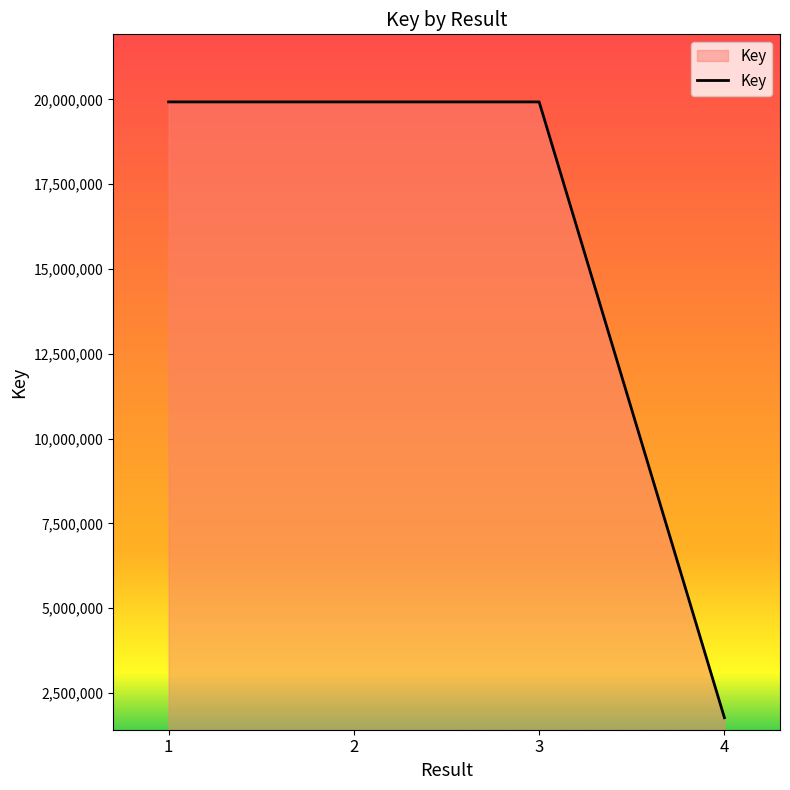

What is the approximate value at 3, to the nearest 100?

19928000